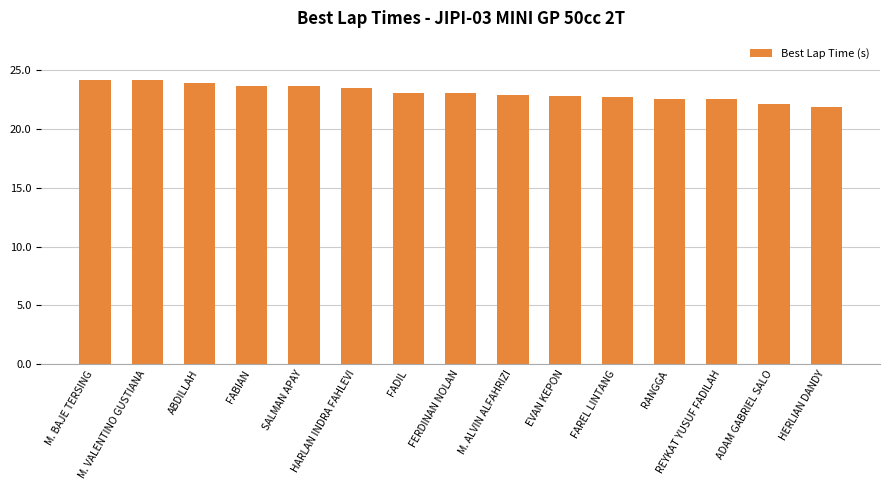

What is the value of the 1st bar from the left?

24.1